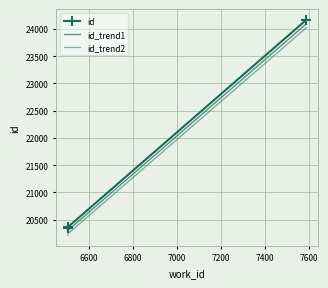

Rank the series by their average value, from lowest to highest.

id_trend2, id_trend1, id